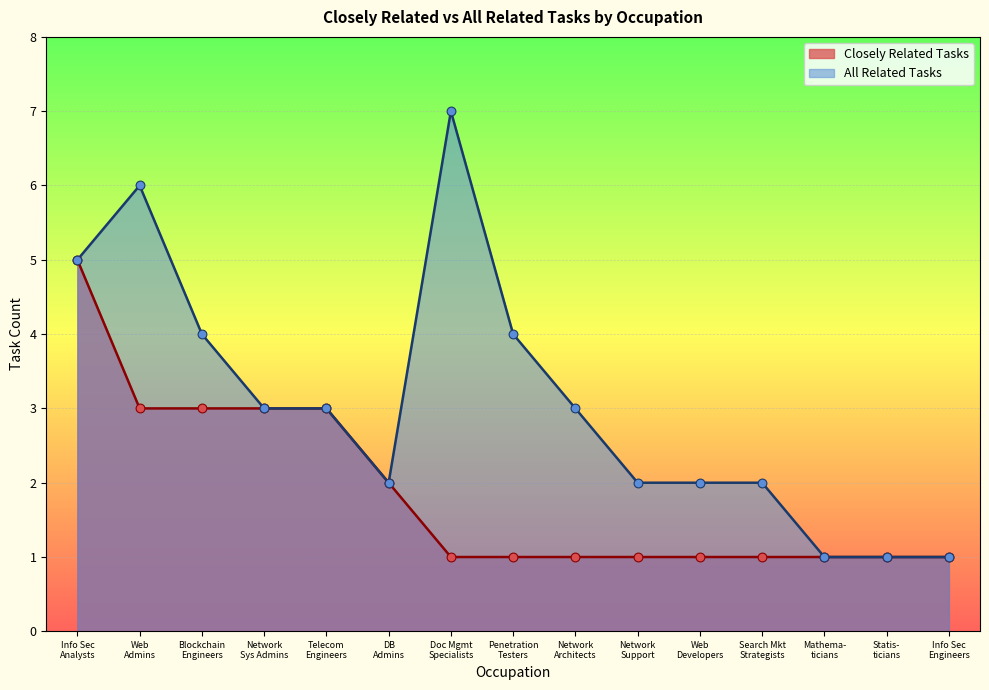

Which series reaches the maximum Y coordinate?

All Related Tasks